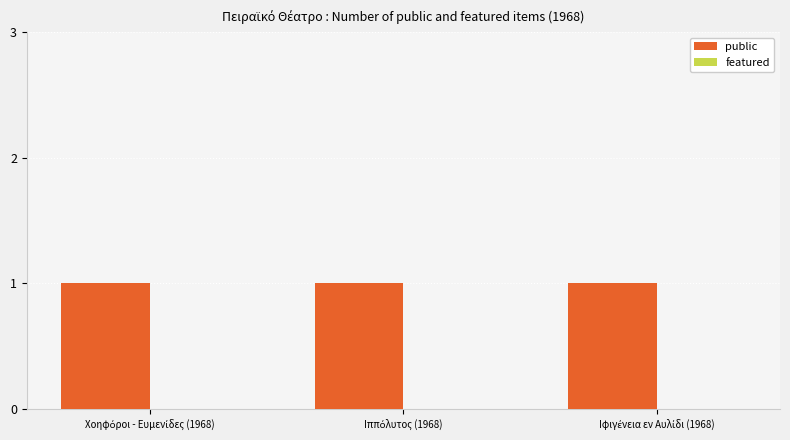

At how many categories does at least one series exceed 0?

3